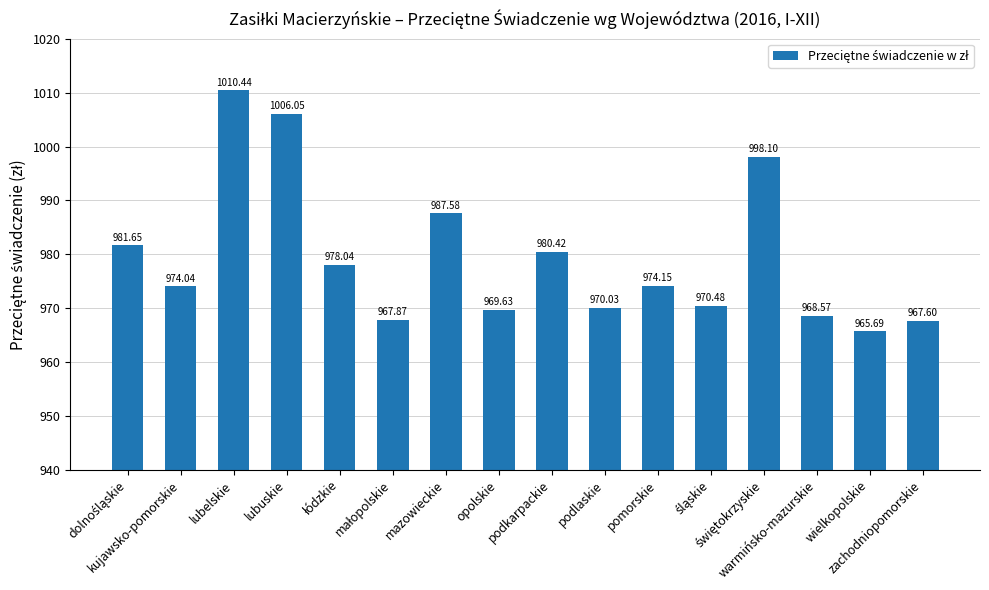

What is the sum of all values?

15670.3